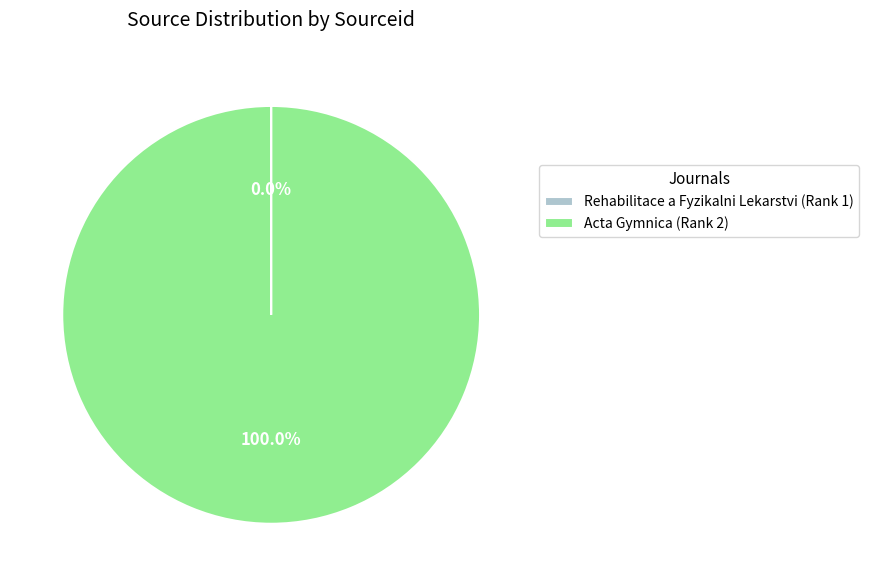

What is the majority slice?

Acta Gymnica (Rank 2)